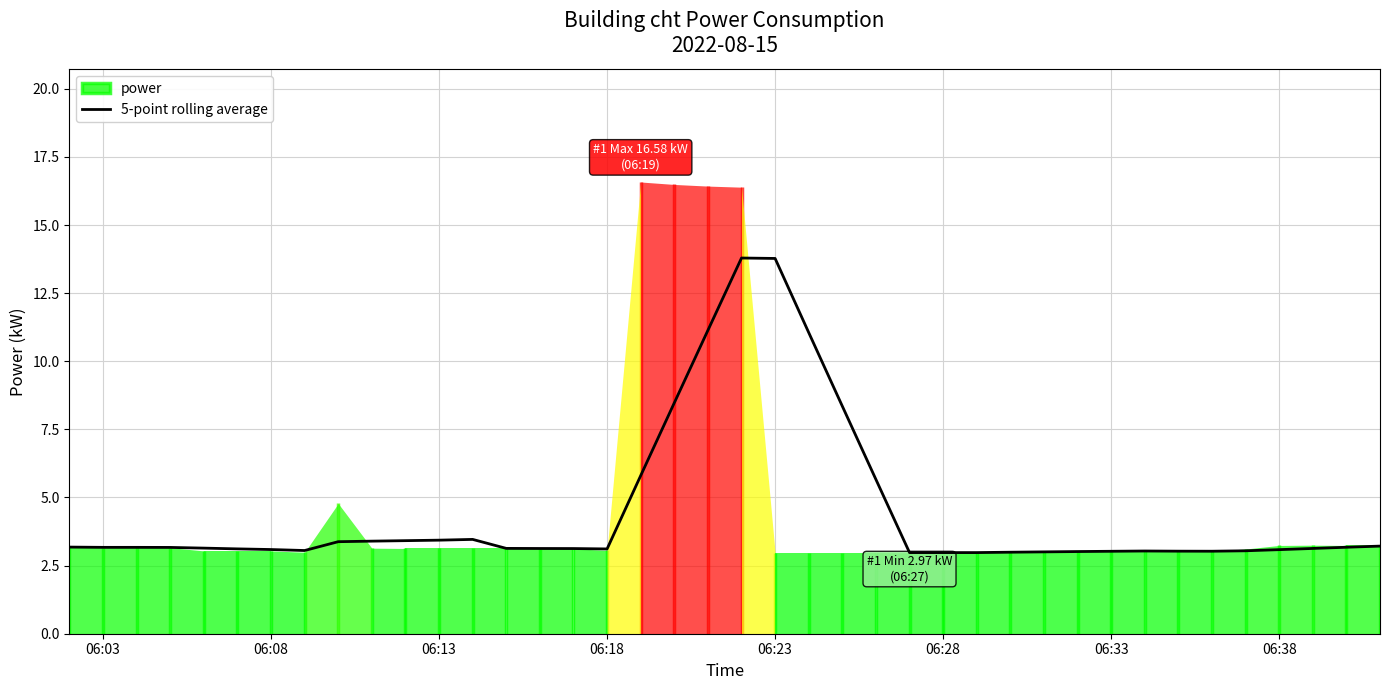

Is it true that 5-point rolling average equals 5.5 at 06:03?

False